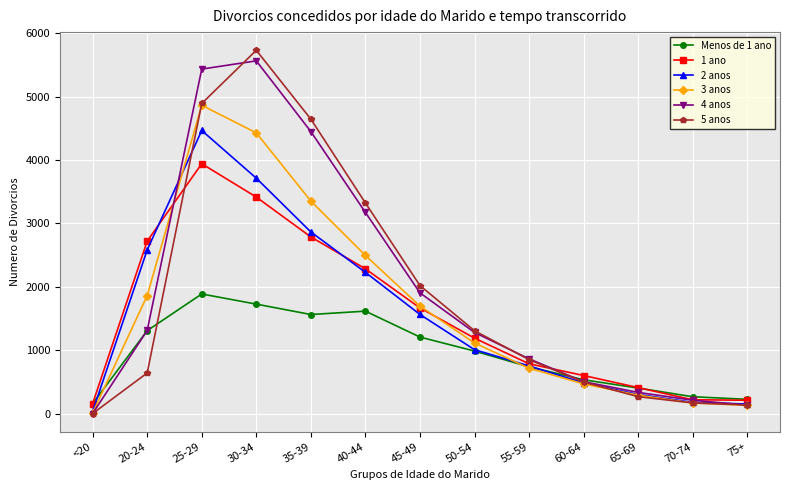

Does the chart display data point markers on the line(s)?

Yes